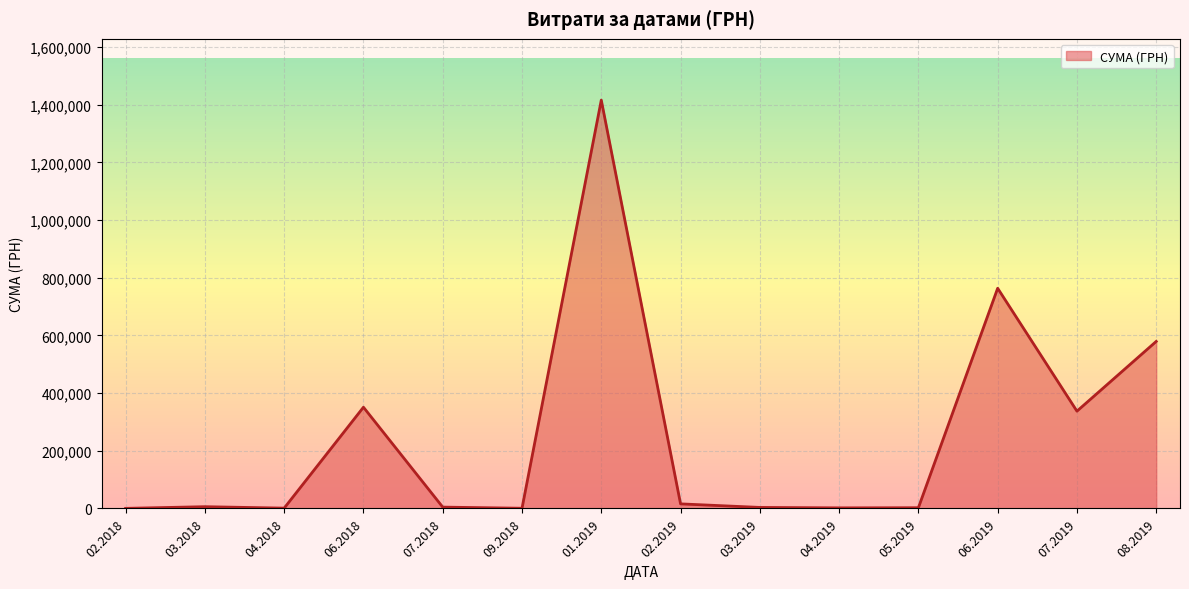

What is the greatest value displayed?

1416439.6